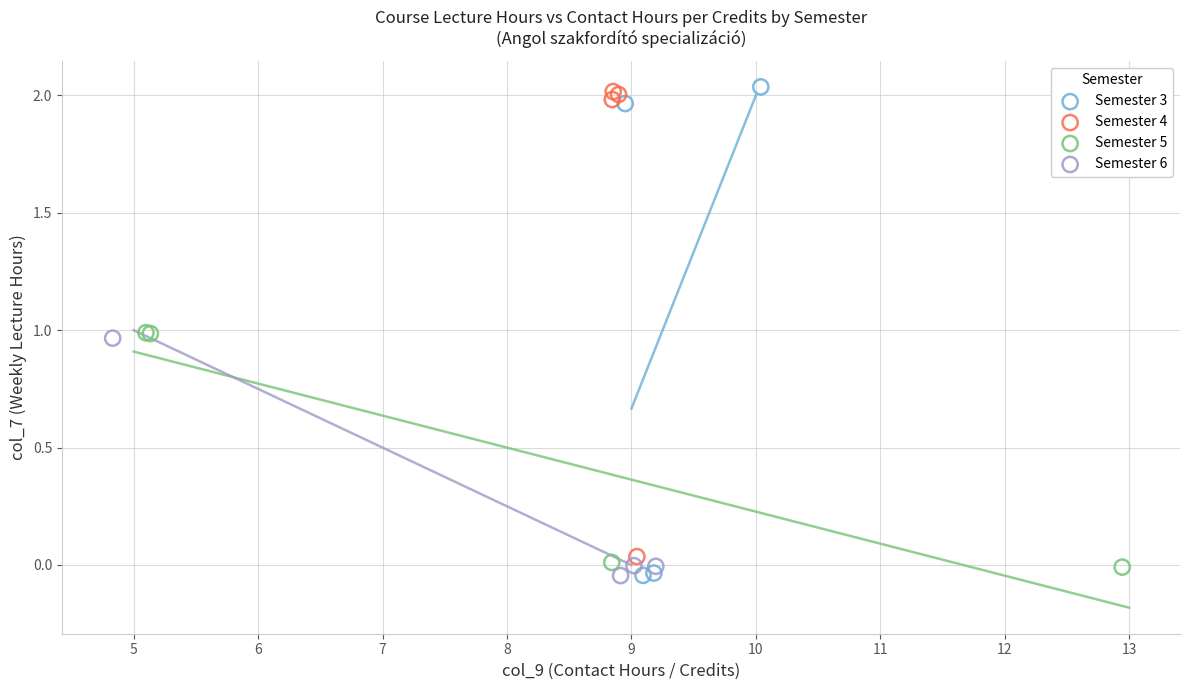

Which series has the widest spread of Y values?

Semester 3